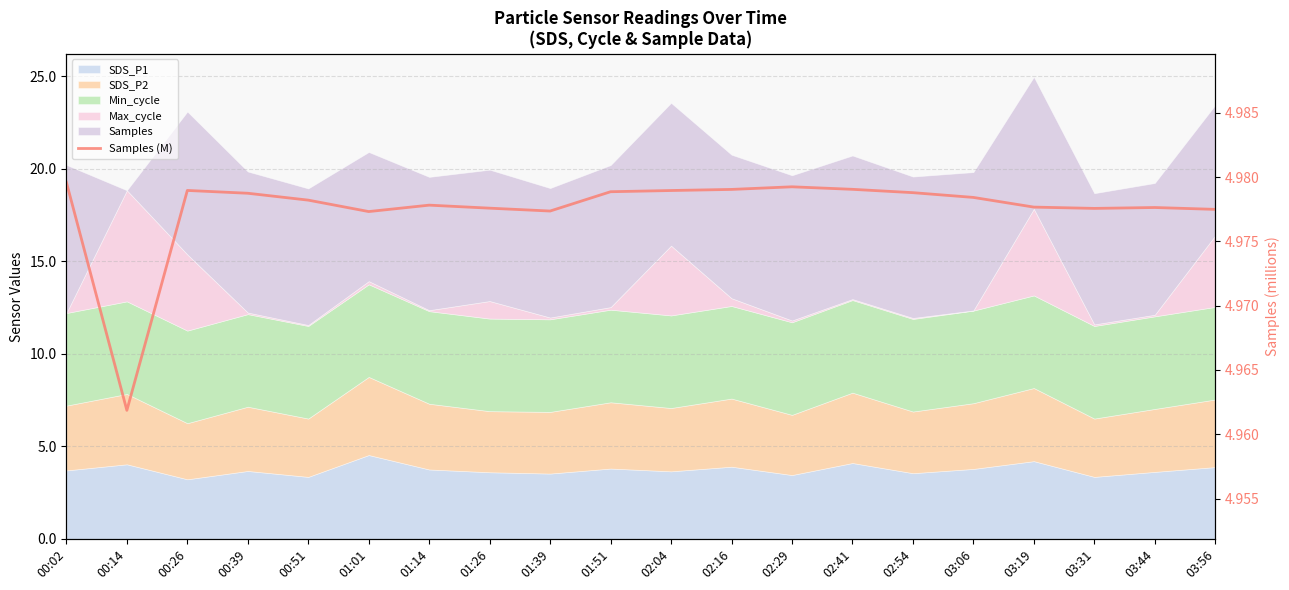

List the labels in order of value, largest first.

00:02, 02:29, 02:41, 02:16, 00:26, 02:04, 01:51, 02:54, 00:39, 03:06, 00:51, 01:14, 03:19, 03:44, 01:26, 03:31, 03:56, 01:39, 01:01, 00:14